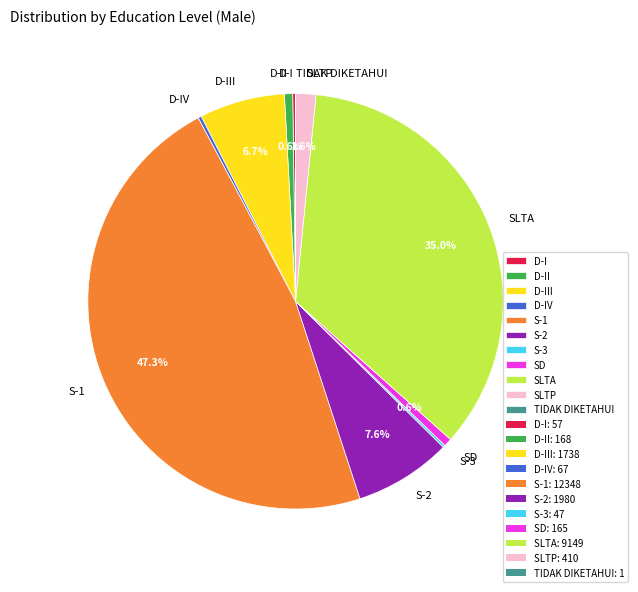

How much of the chart is everything except SD?

99.4%